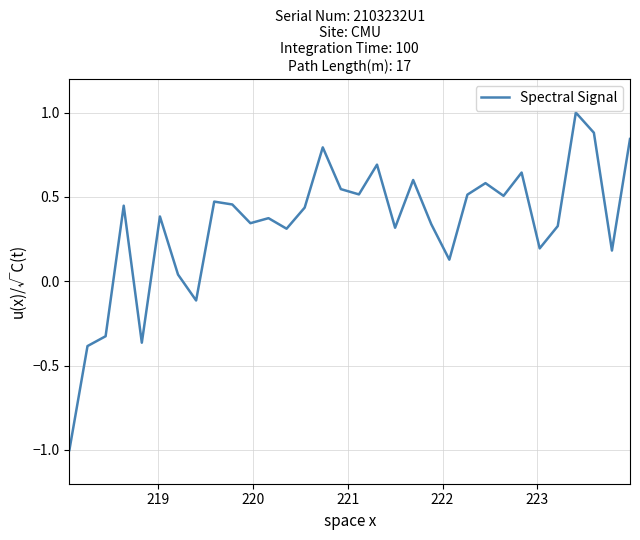

How many lines are shown in the chart?

1